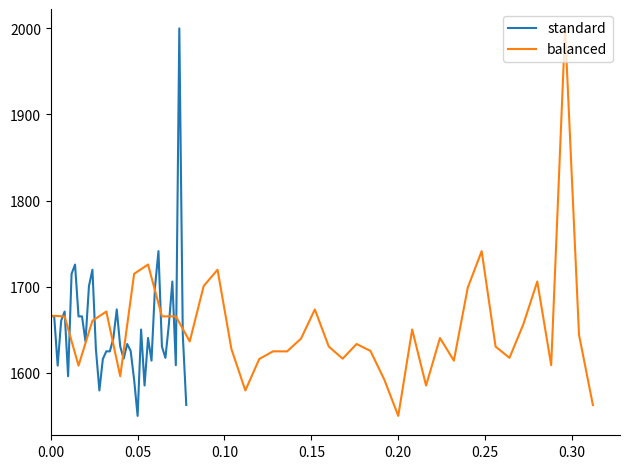

What is the minimum value for standard?

1550.0